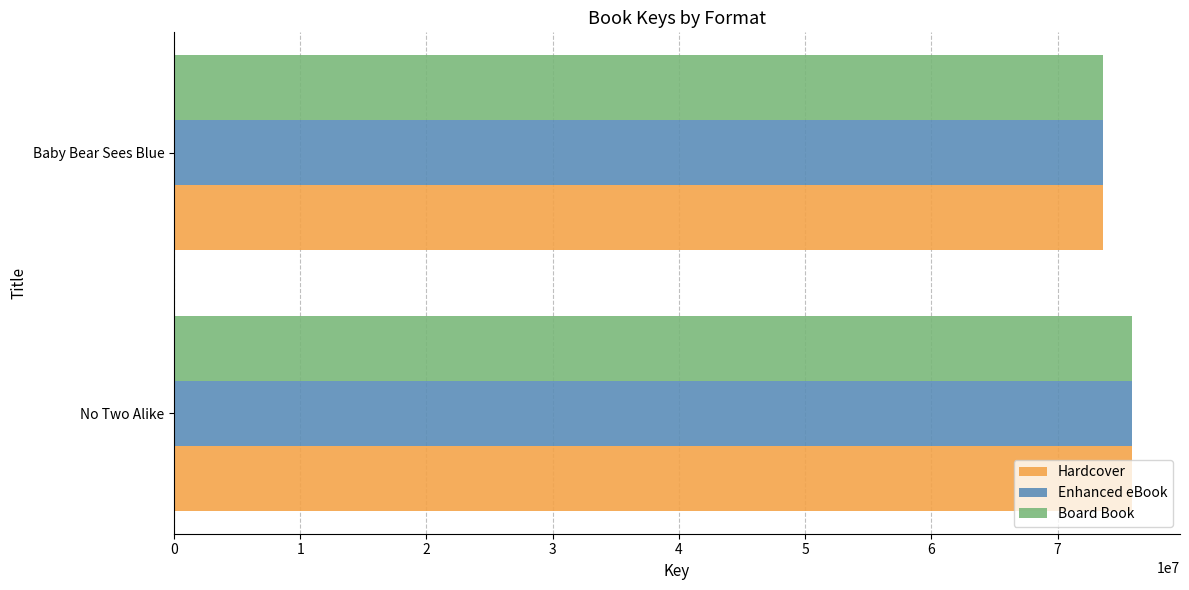

What are all the series names shown in the legend?

Hardcover, Enhanced eBook, Board Book